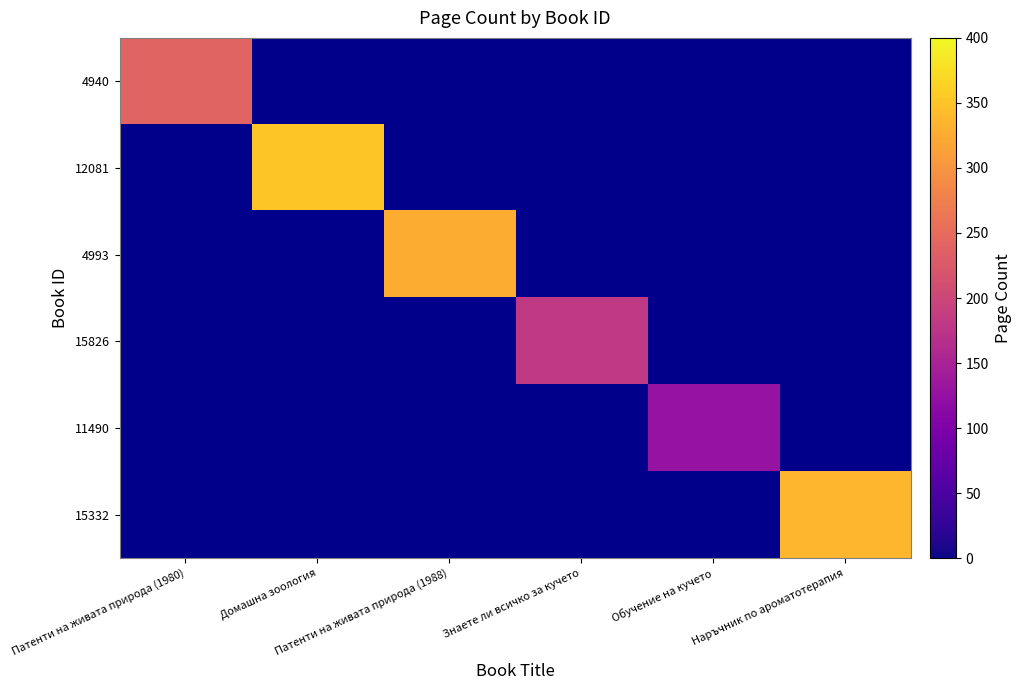

Reading left to right, extract all data points from this chart.

4940: Патенти на живата природа (1980)=240	Домашна зоология=0	Патенти на живата природа (1988)=0	Знаете ли всичко за кучето=0	Обучение на кучето=0	Наръчник по ароматотерапия=0
12081: Патенти на живата природа (1980)=0	Домашна зоология=352	Патенти на живата природа (1988)=0	Знаете ли всичко за кучето=0	Обучение на кучето=0	Наръчник по ароматотерапия=0
4993: Патенти на живата природа (1980)=0	Домашна зоология=0	Патенти на живата природа (1988)=328	Знаете ли всичко за кучето=0	Обучение на кучето=0	Наръчник по ароматотерапия=0
15826: Патенти на живата природа (1980)=0	Домашна зоология=0	Патенти на живата природа (1988)=0	Знаете ли всичко за кучето=180	Обучение на кучето=0	Наръчник по ароматотерапия=0
11490: Патенти на живата природа (1980)=0	Домашна зоология=0	Патенти на живата природа (1988)=0	Знаете ли всичко за кучето=0	Обучение на кучето=128	Наръчник по ароматотерапия=0
15332: Патенти на живата природа (1980)=0	Домашна зоология=0	Патенти на живата природа (1988)=0	Знаете ли всичко за кучето=0	Обучение на кучето=0	Наръчник по ароматотерапия=336